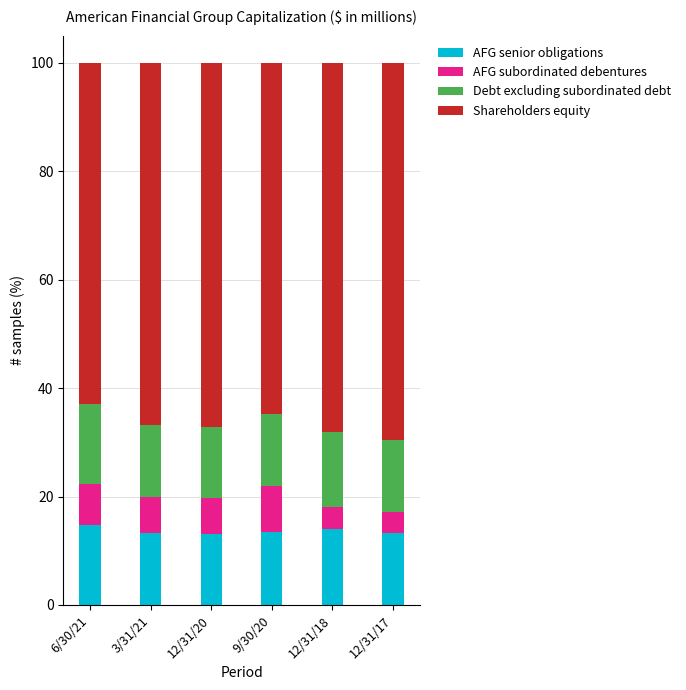

How many categories are shown in the chart?

6